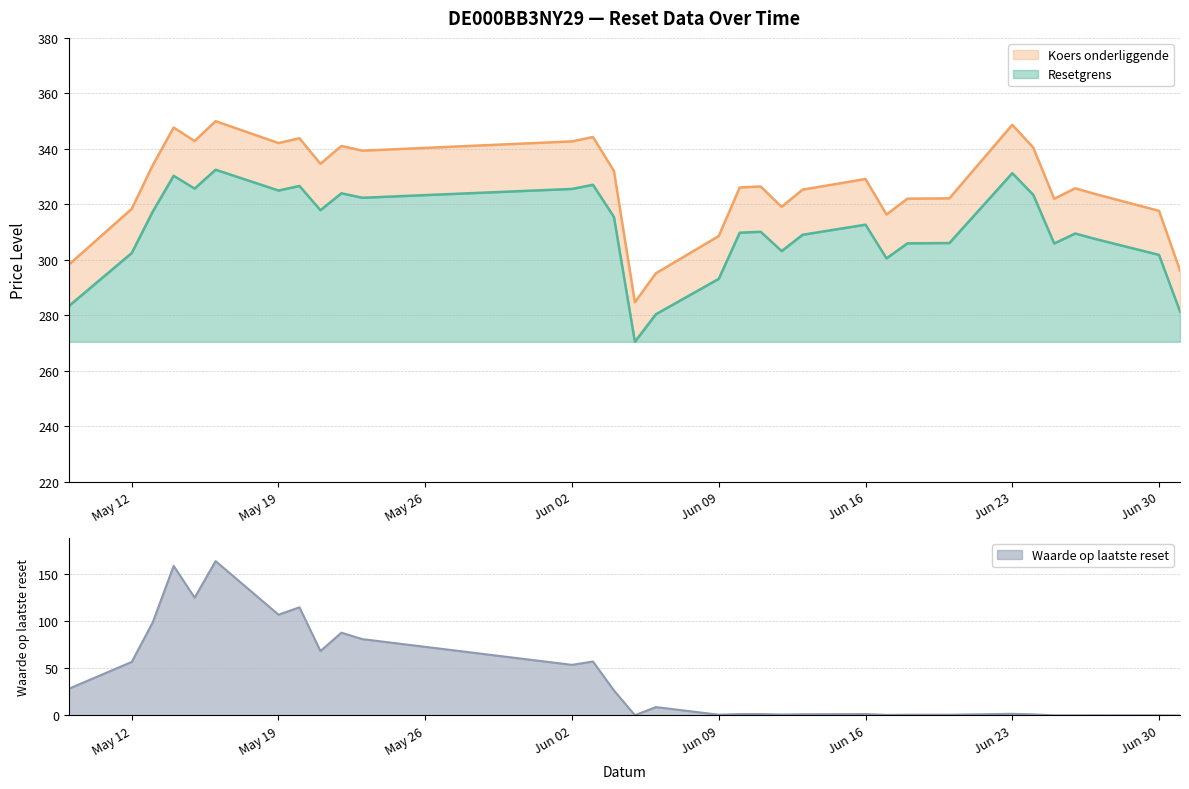

What is the greatest value displayed?

350.0